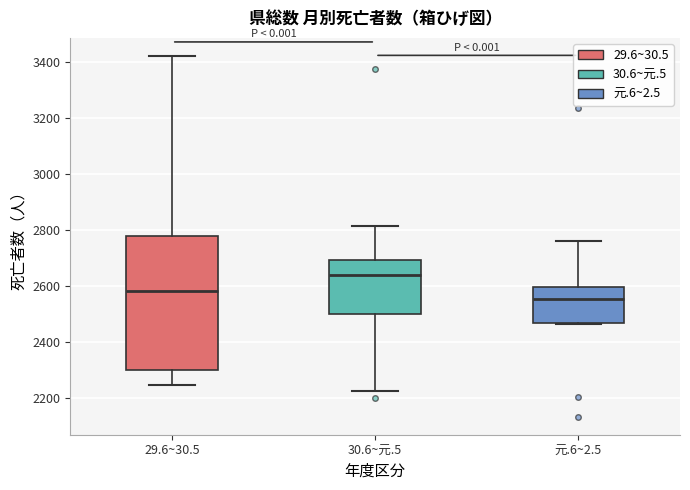

Reading left to right, transcribe this box plot: for each box, give where its median line is, the range the box spans, and where its two whiskers end, as read against the y-axis. The values are not printed on the chart, so give them approximately, as read against the axis.

29.6~30.5: median 2580, box 2300 to 2780, whiskers 2240 to 3420
30.6~元.5: median 2640, box 2500 to 2700, whiskers 2220 to 2820
元.6~2.5: median 2560, box 2460 to 2600, whiskers 2460 to 2760